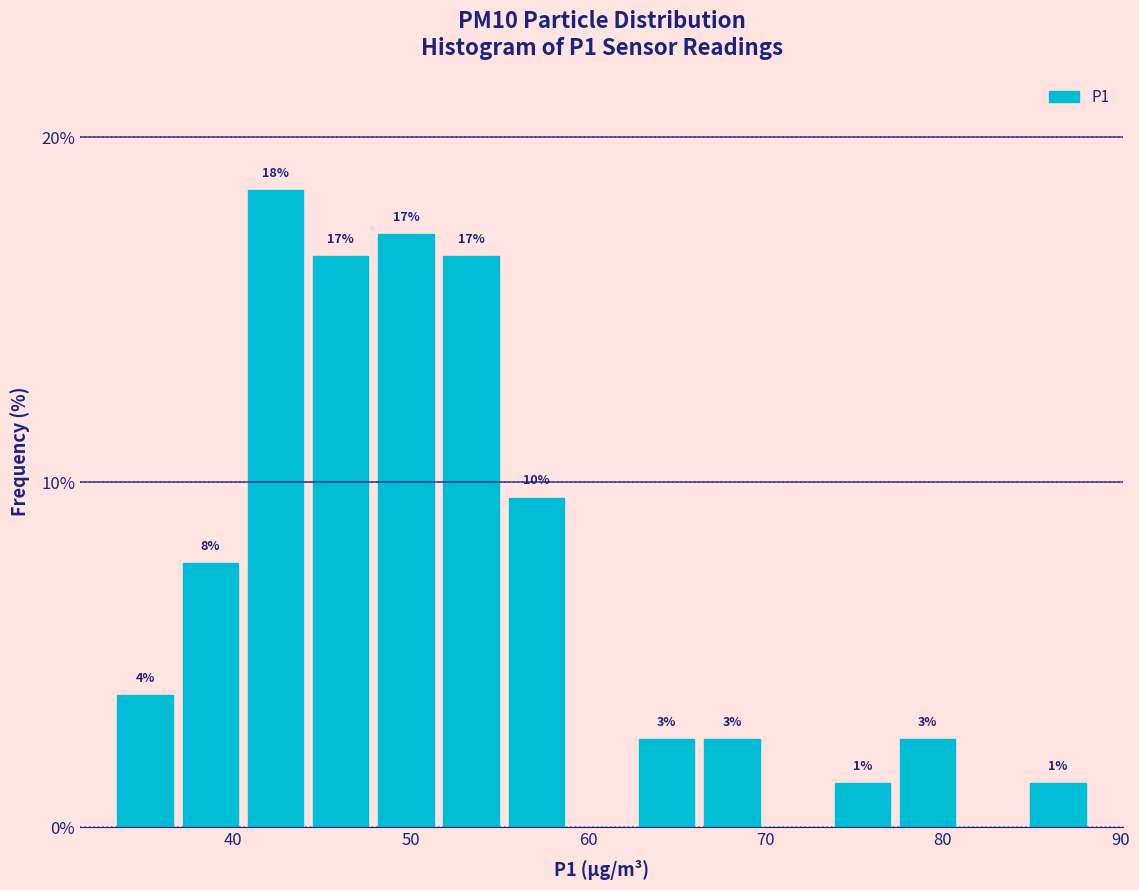

Read against the x-axis, roughly where is the centre of the tallest bar?

42